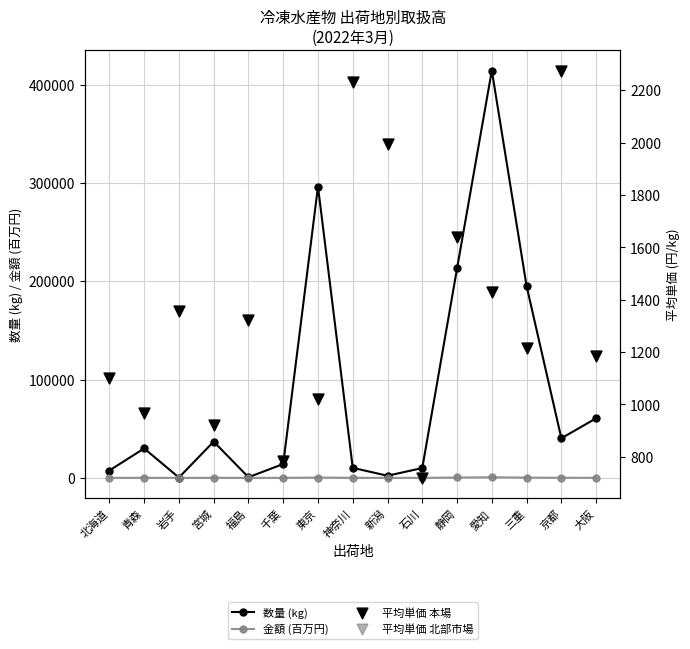

Which series reaches the minimum Y coordinate?

金額 (百万円)